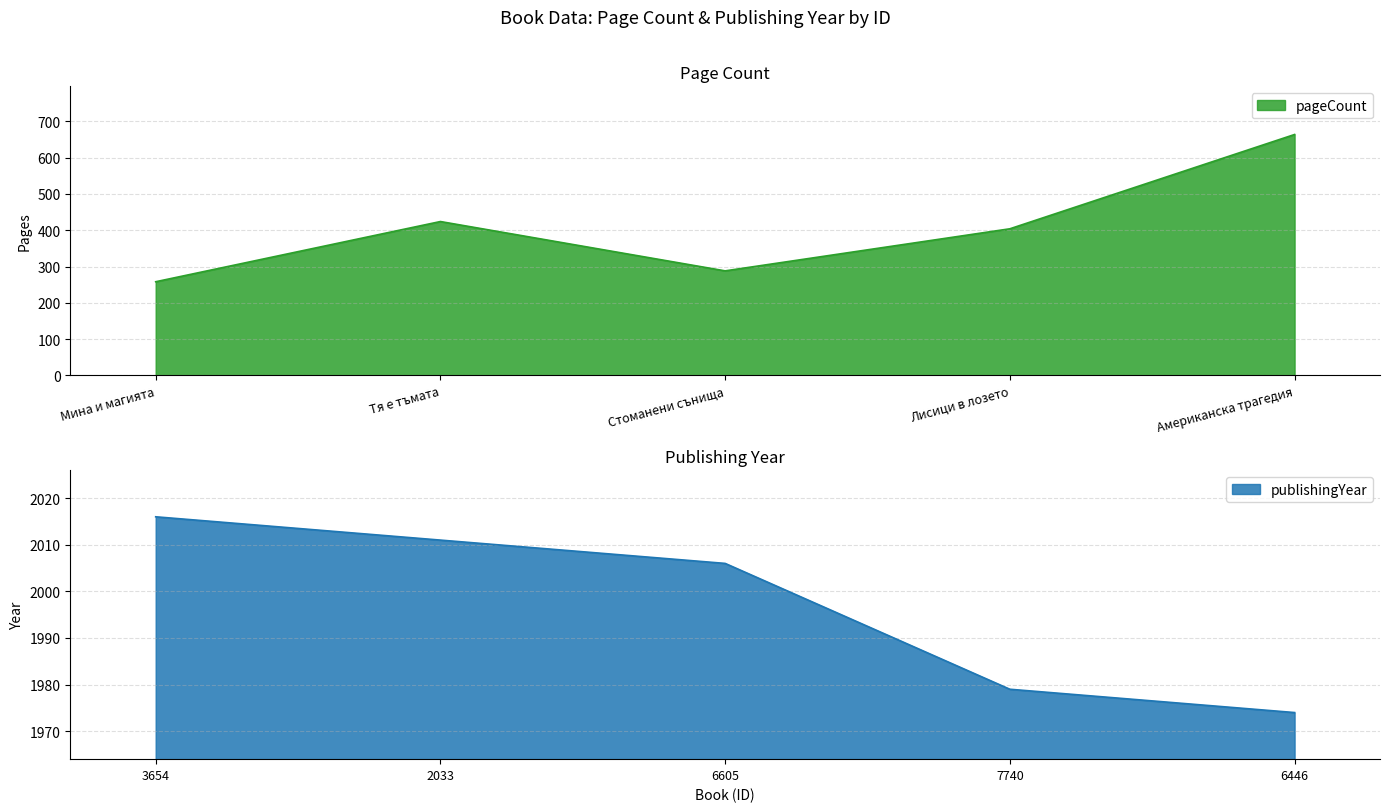

What is the difference between the second highest and second lowest values in the publishingYear series?

32